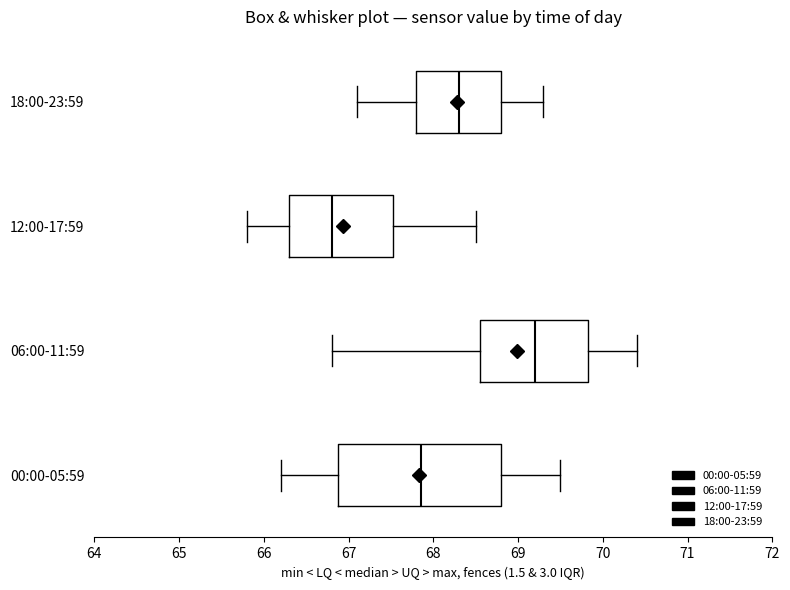

Which box has the furthest to the left median line?

12:00-17:59